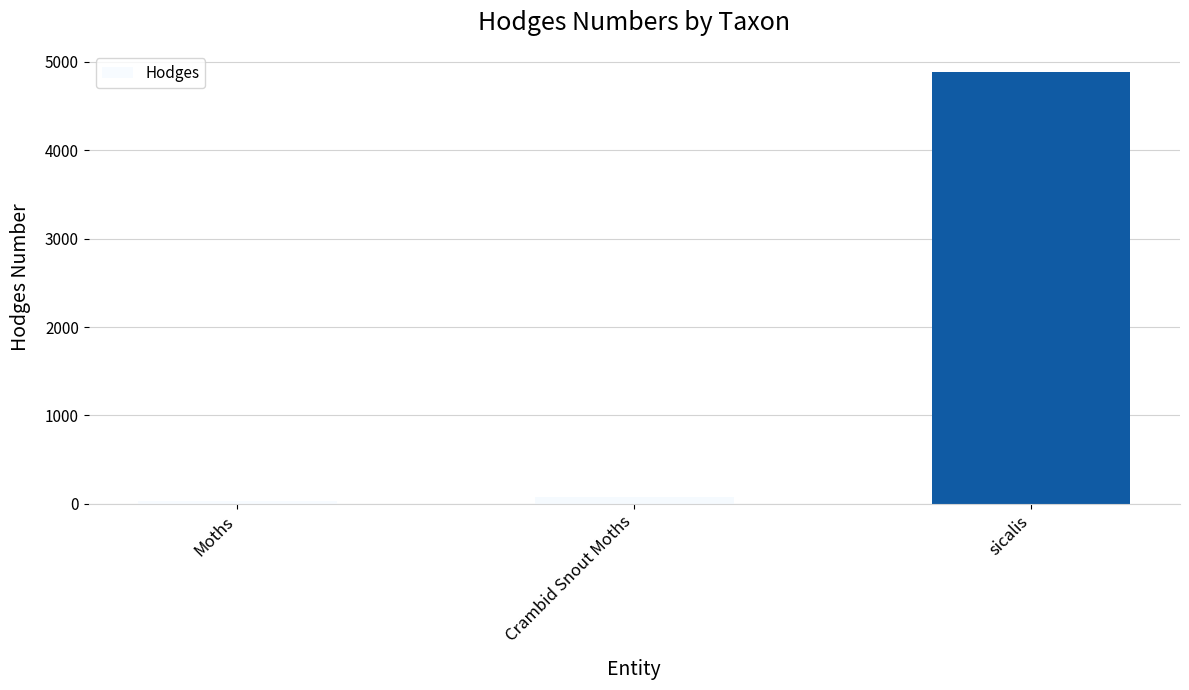

What is the sum of the values at Crambid Snout Moths and sicalis?

4961.2